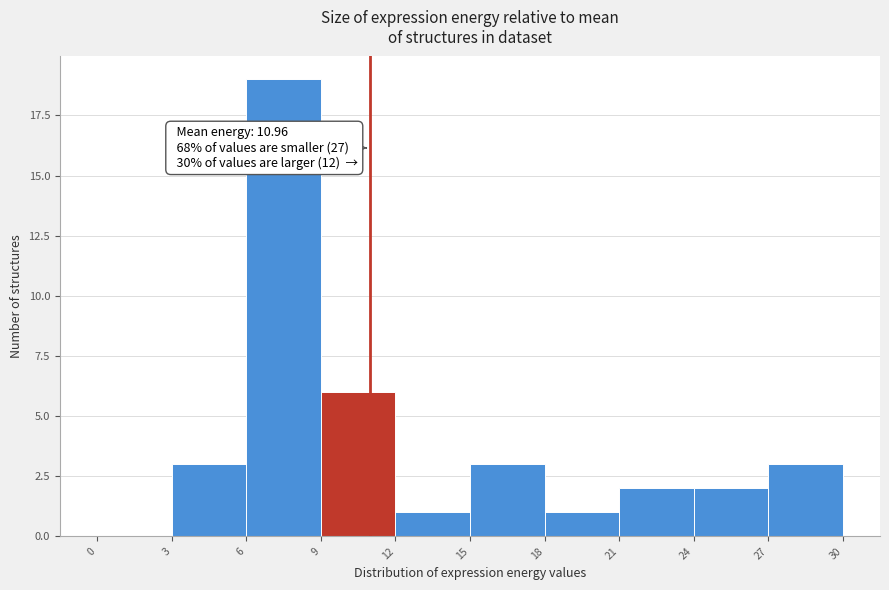

Over which range of the x-axis is the bar tallest?

6 to 9